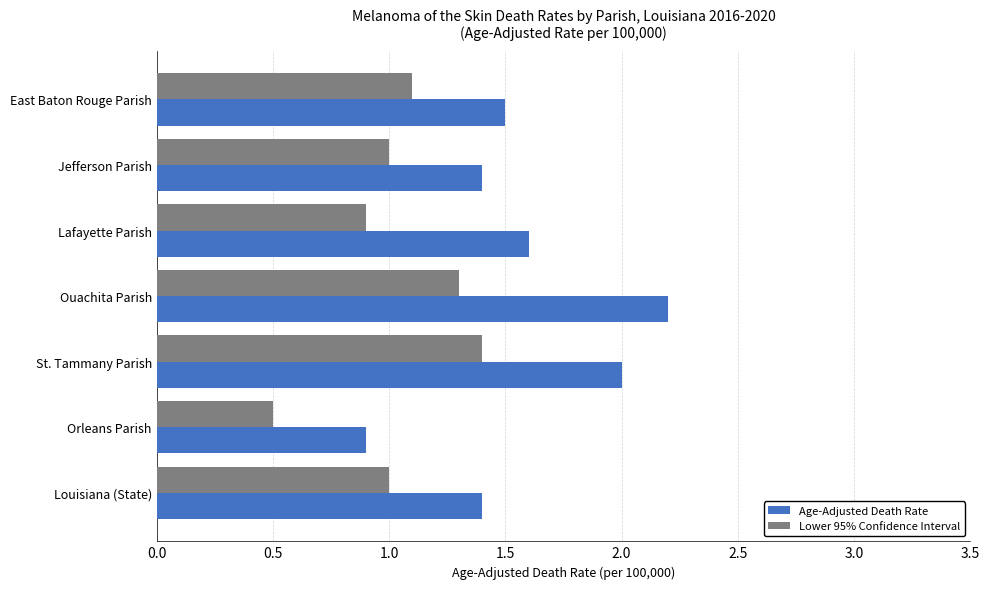

What is the sum of the Lower 95% Confidence Interval values at East Baton Rouge Parish and Ouachita Parish?

2.4